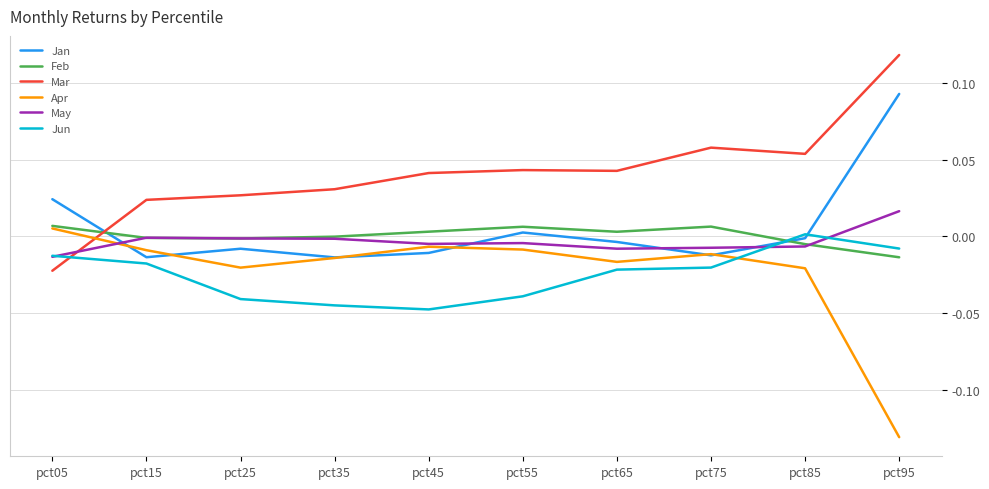

The Jun series shows -0.0 at pct95. True or false?

True